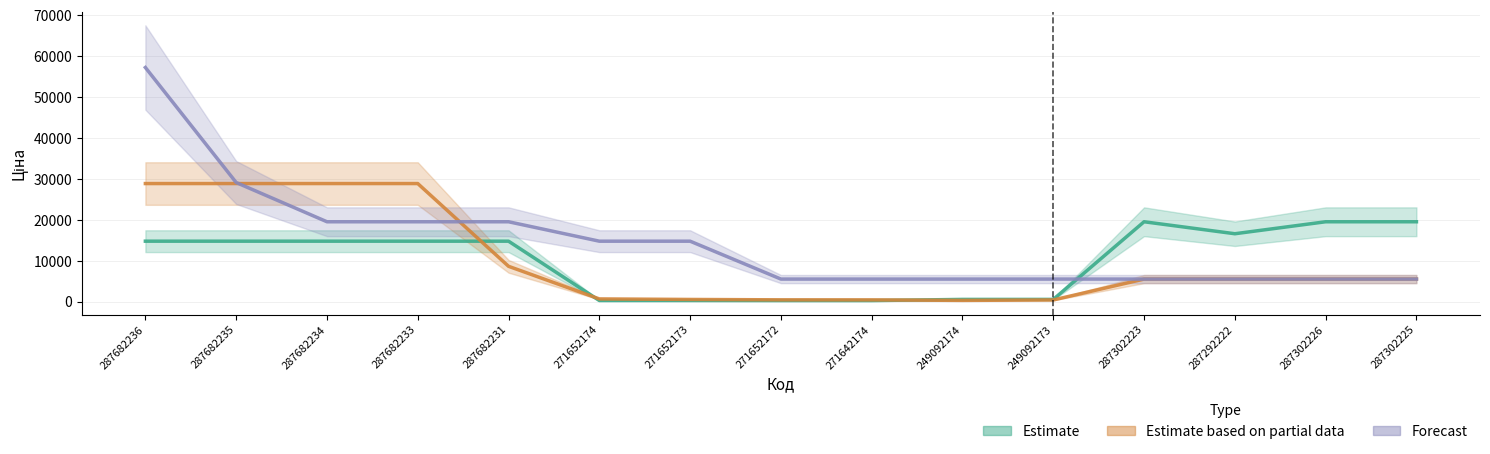

What is the minimum value shown in the chart?

304.1